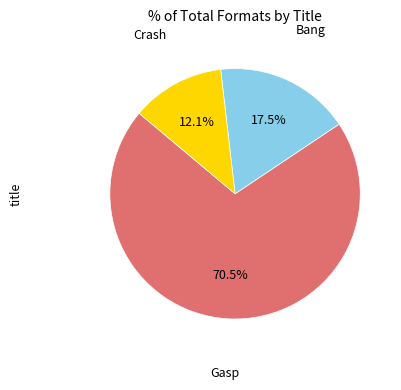

Is there a majority slice in this chart?

Yes